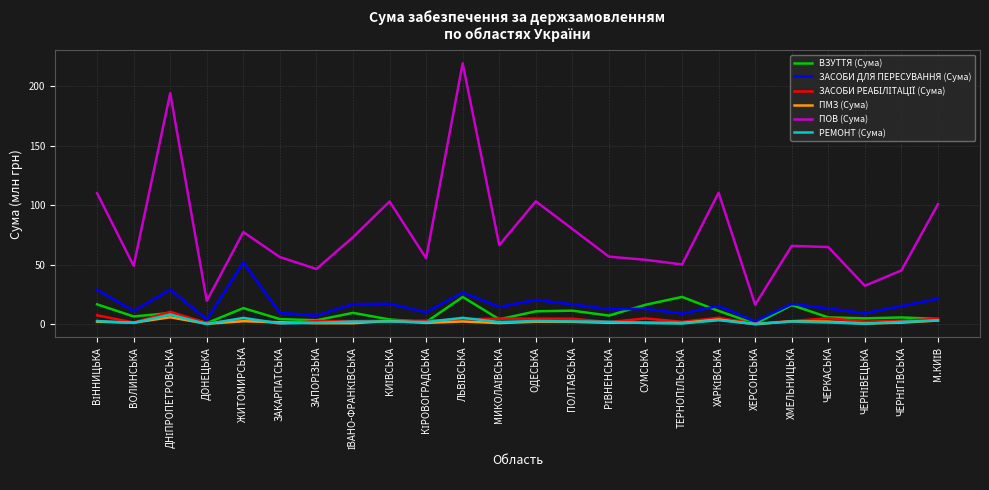

What is the maximum value shown in the chart?

219.3